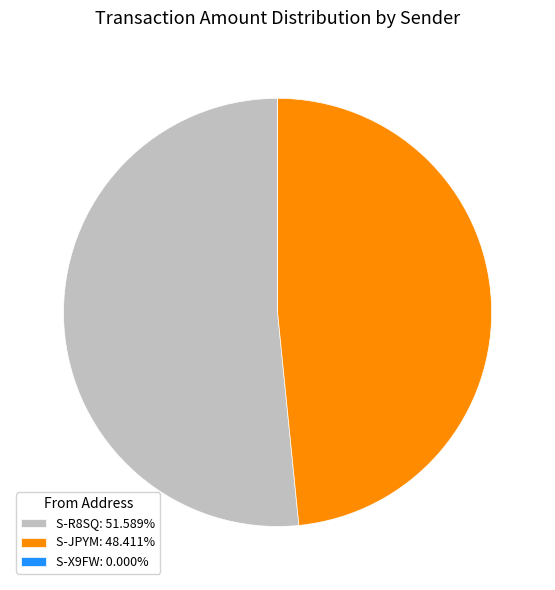

Does any single category account for the majority?

Yes